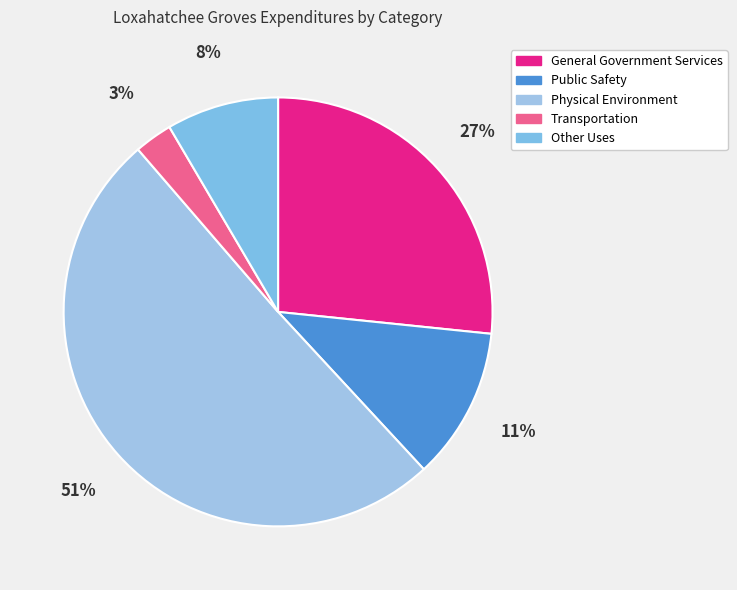

To the nearest percent, what portion does General Government Services represent?

27%